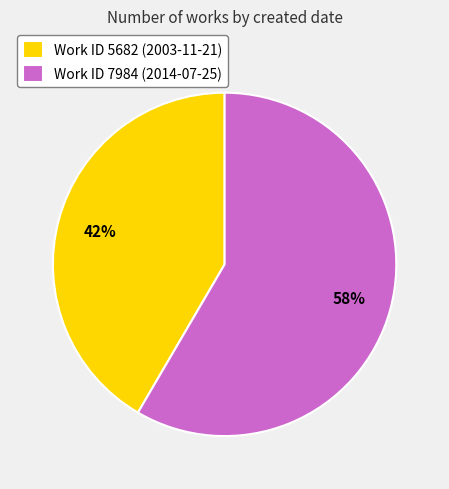

How many slices are in this pie chart?

2